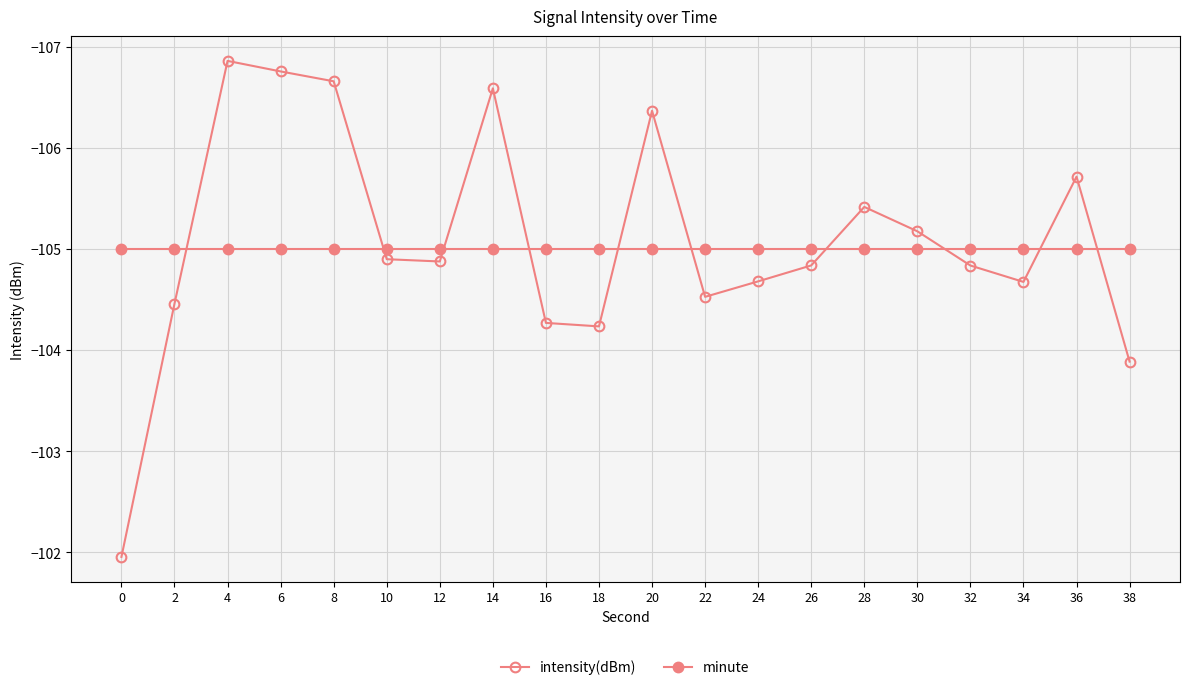

Is the value of intensity(dBm) at 30 greater than the value of minute at 28?

No